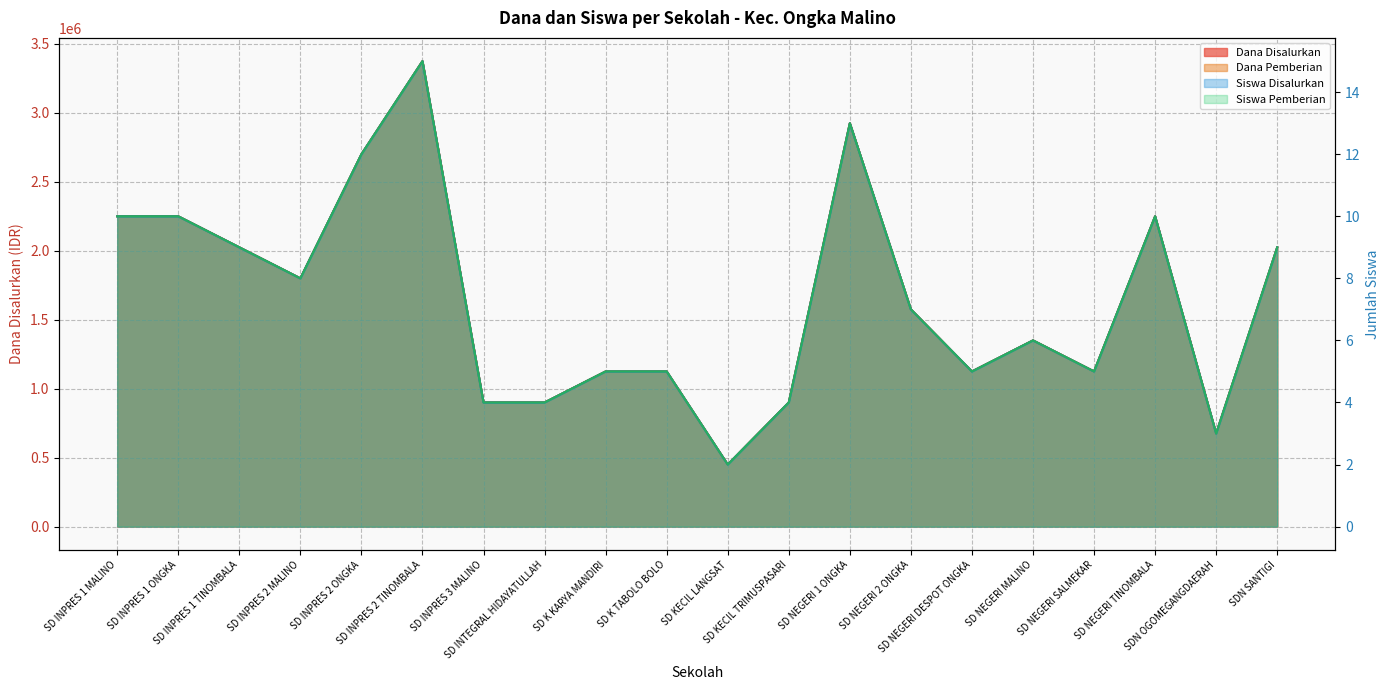

Which has a higher value, SD INPRES 1 ONGKA or SD KECIL LANGSAT?

SD INPRES 1 ONGKA